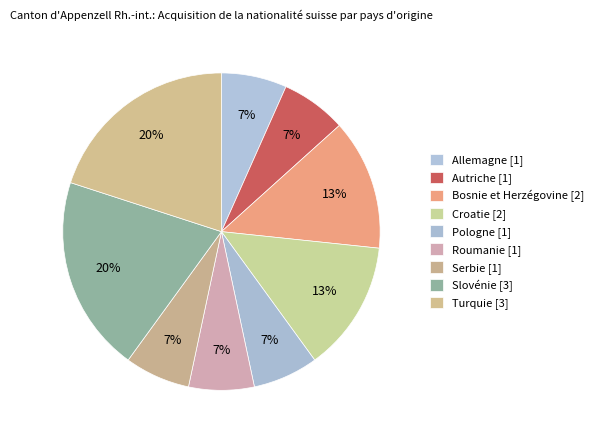

True or false: Croatie [2] accounts for 3% of the total.

False